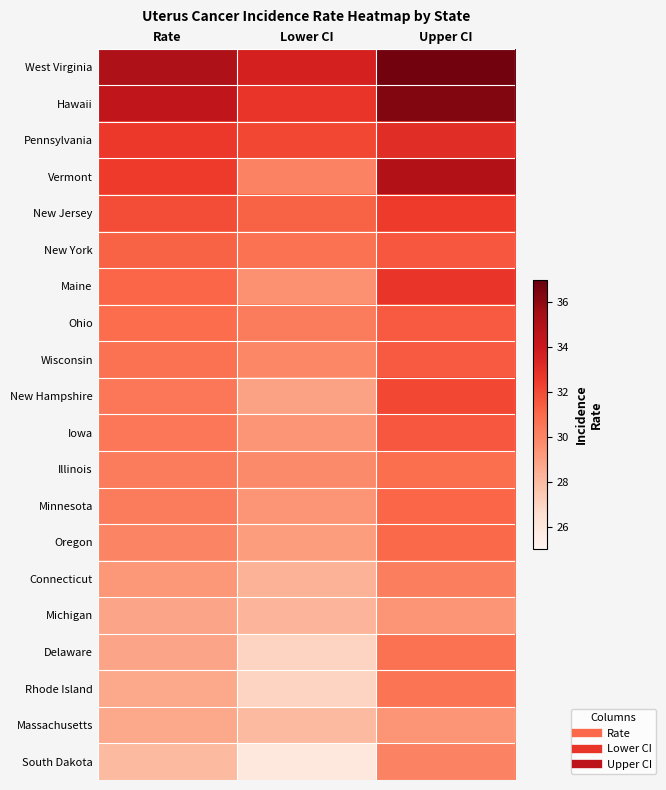

How many data points does each series have?

3